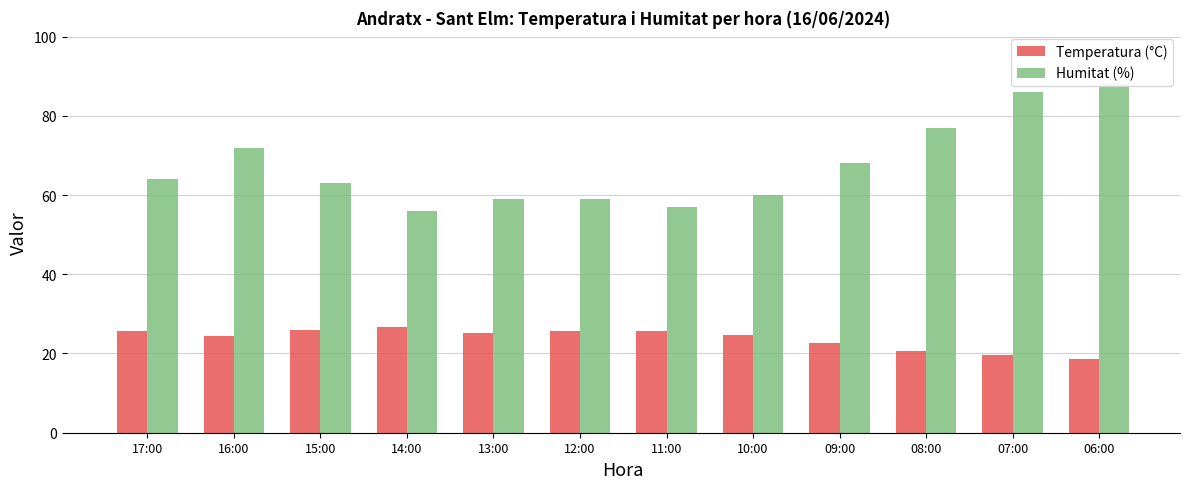

At which label does Temperatura (°C) first exceed 25?

17:00